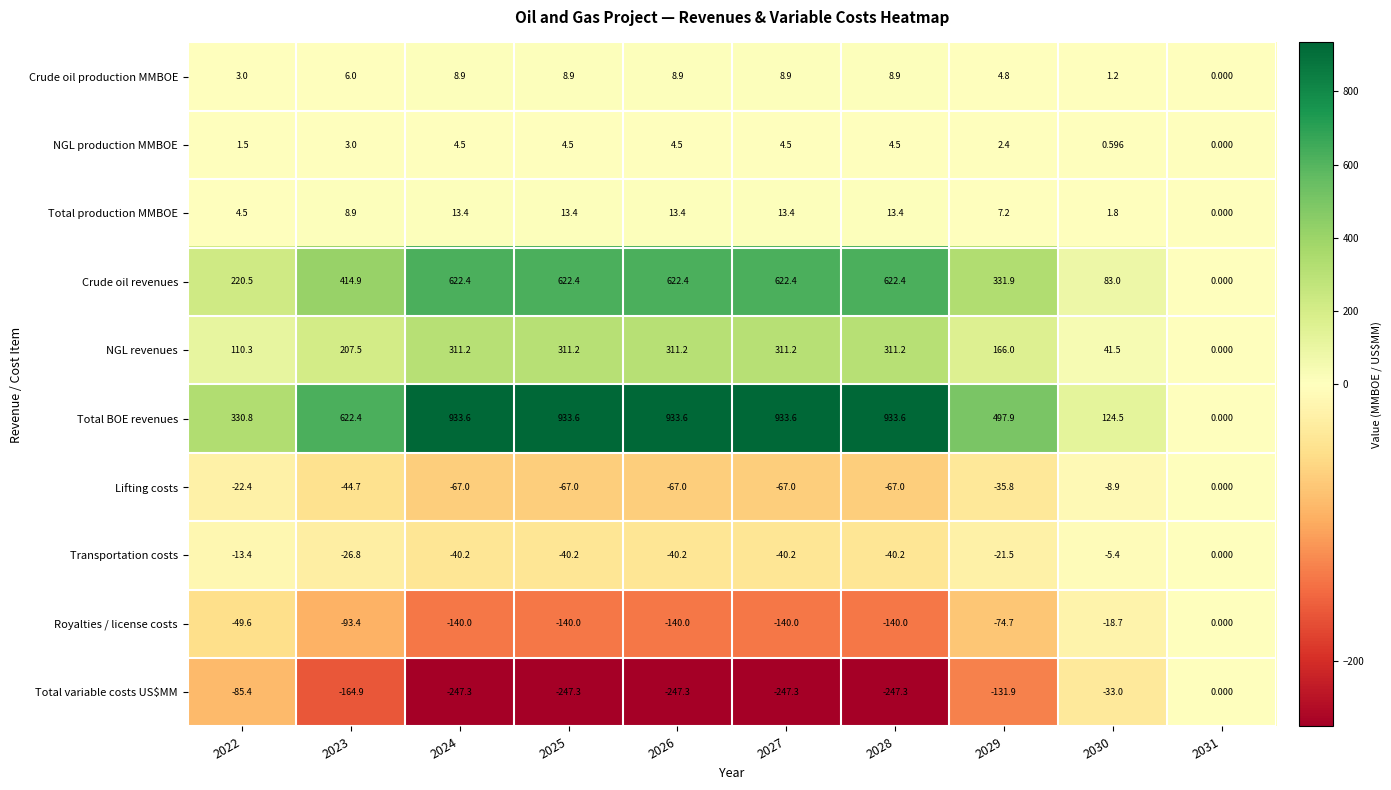

Which series has the largest total across all categories?

Total BOE revenues